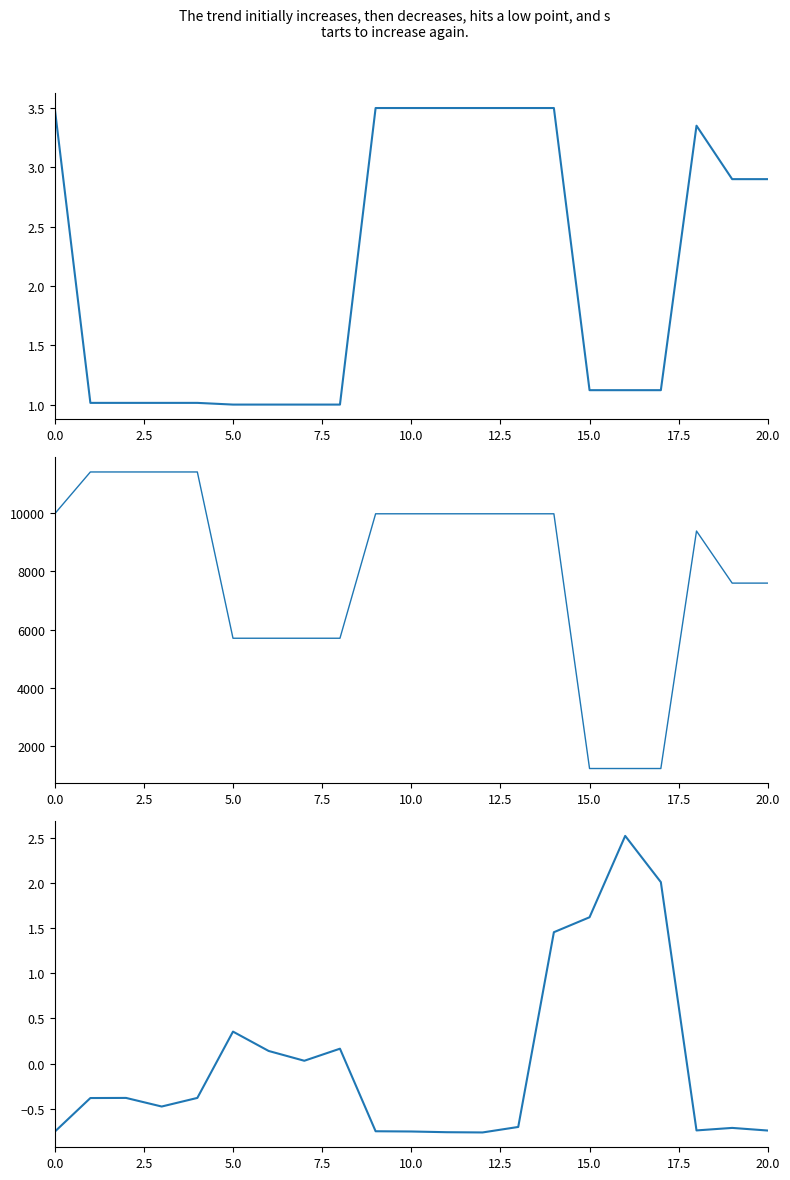

List the series in order of their peak value, lowest first.

Залишок, Ціна, Доп. ціна